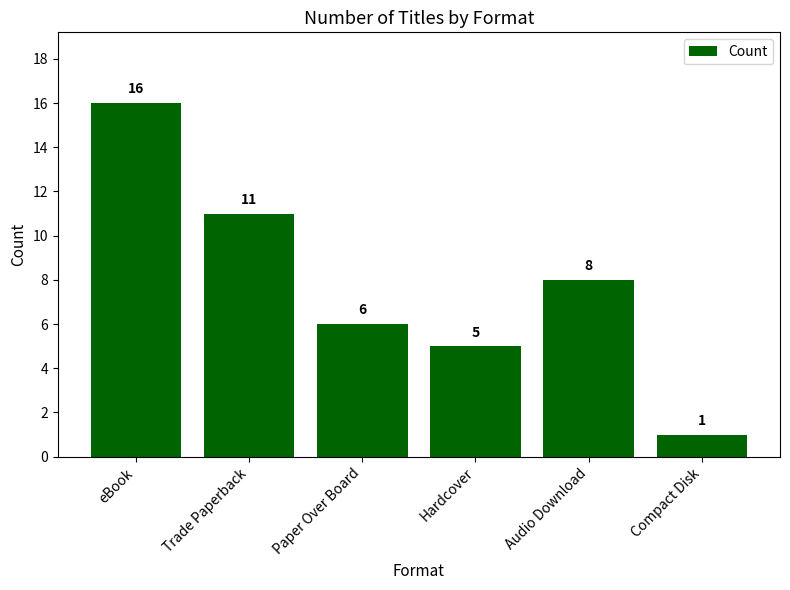

Rank the categories by value from highest to lowest.

eBook, Trade Paperback, Audio Download, Paper Over Board, Hardcover, Compact Disk